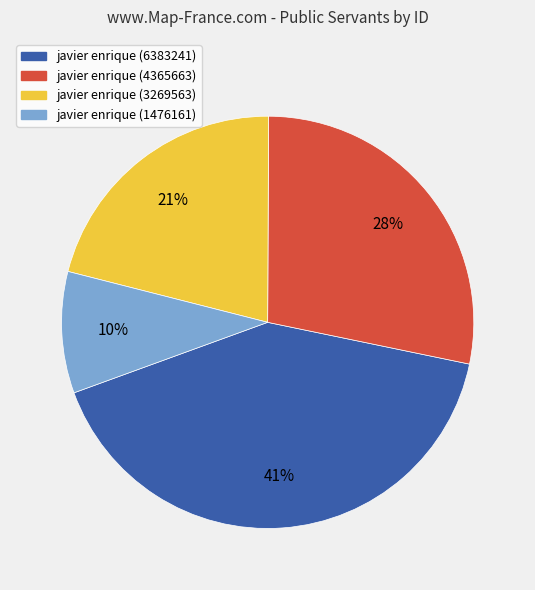

How many segments does this pie chart have?

4